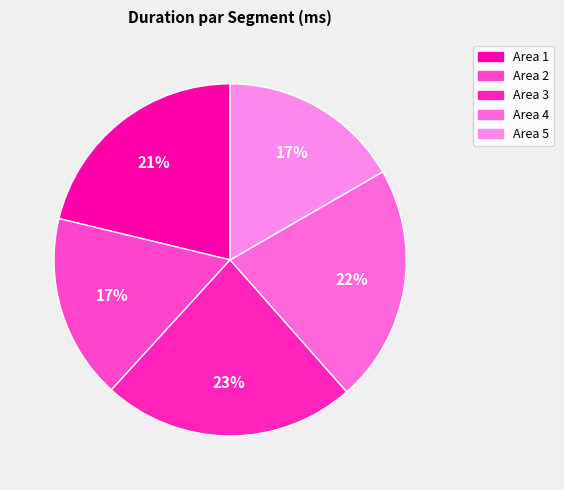

Rank the categories by value from lowest to highest.

Area 5, Area 2, Area 1, Area 4, Area 3